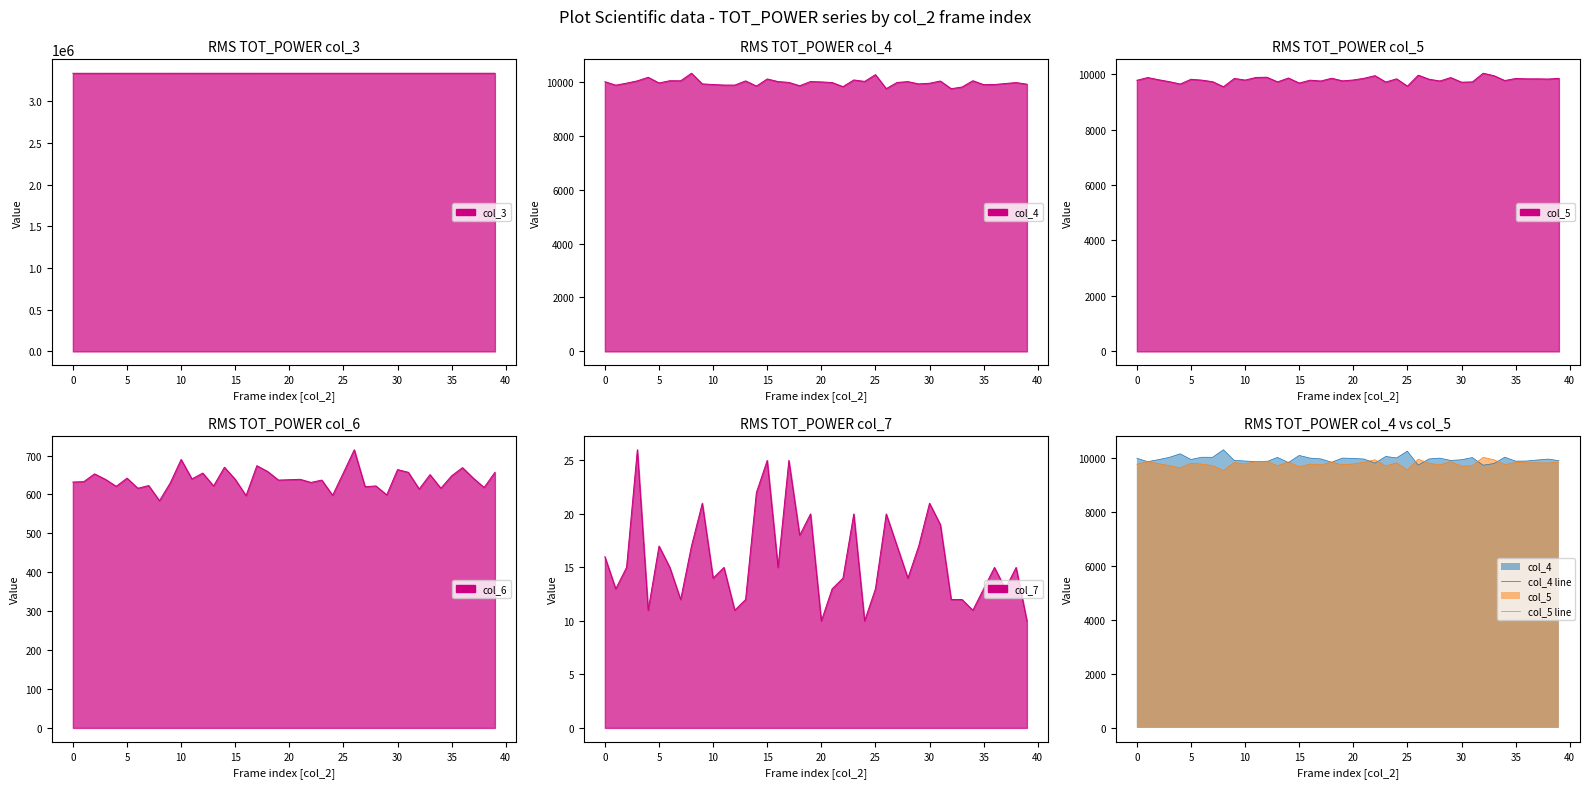

What is the maximum value shown in the chart?

3333263